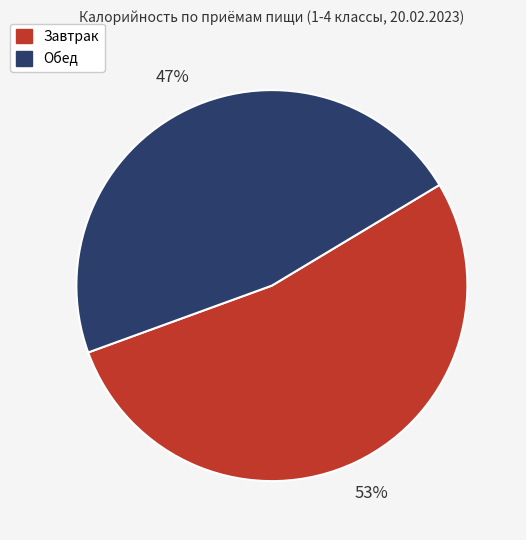

Does any single category account for the majority?

Yes